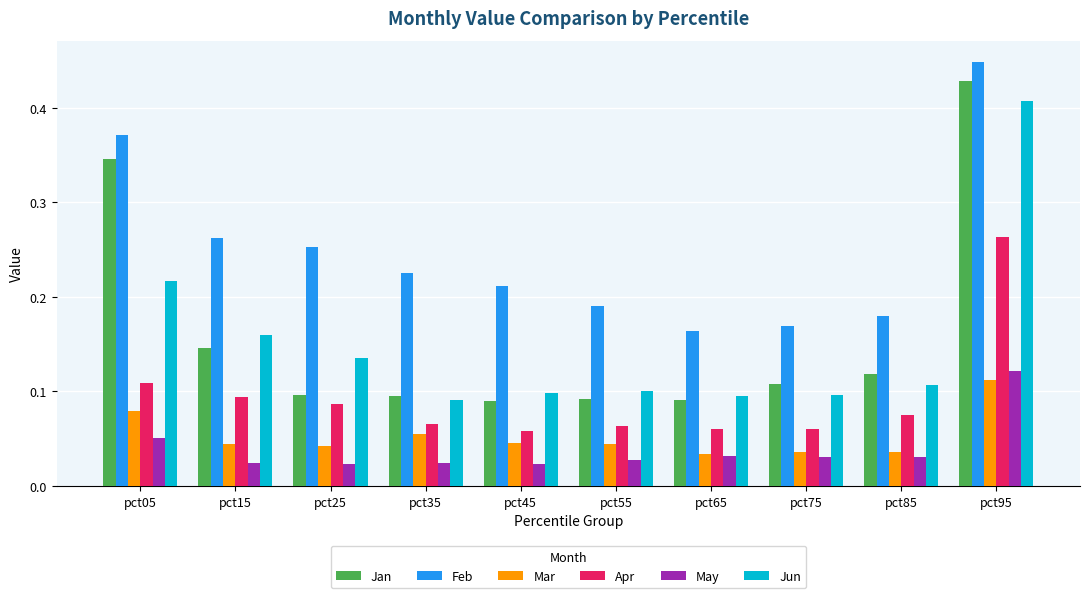

Count the number of categories in the chart.

10